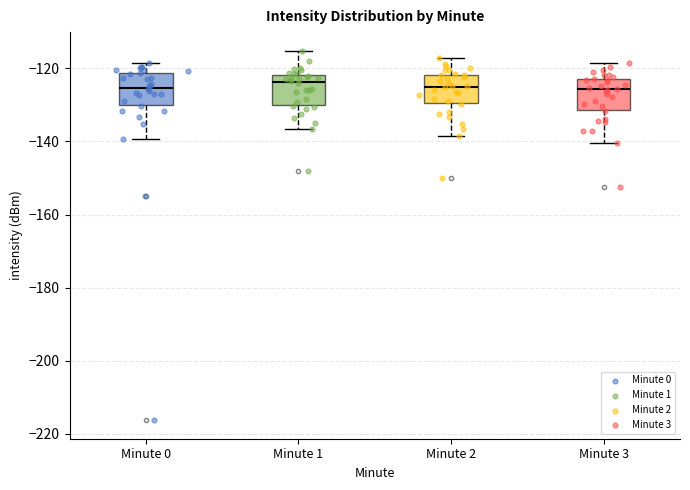

Where does the lower whisker of the box for Minute 3 end on the y-axis? The values are not printed on the chart, so give them approximately, as read against the axis.

-140